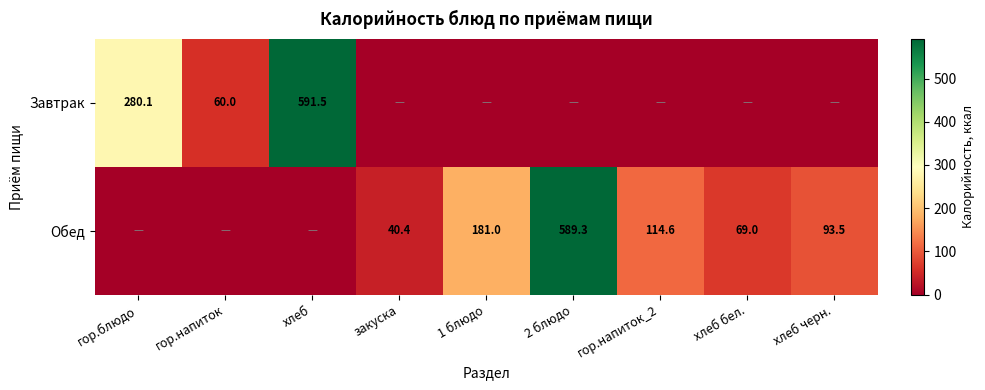

The Завтрак series shows 899.5 at хлеб. True or false?

False